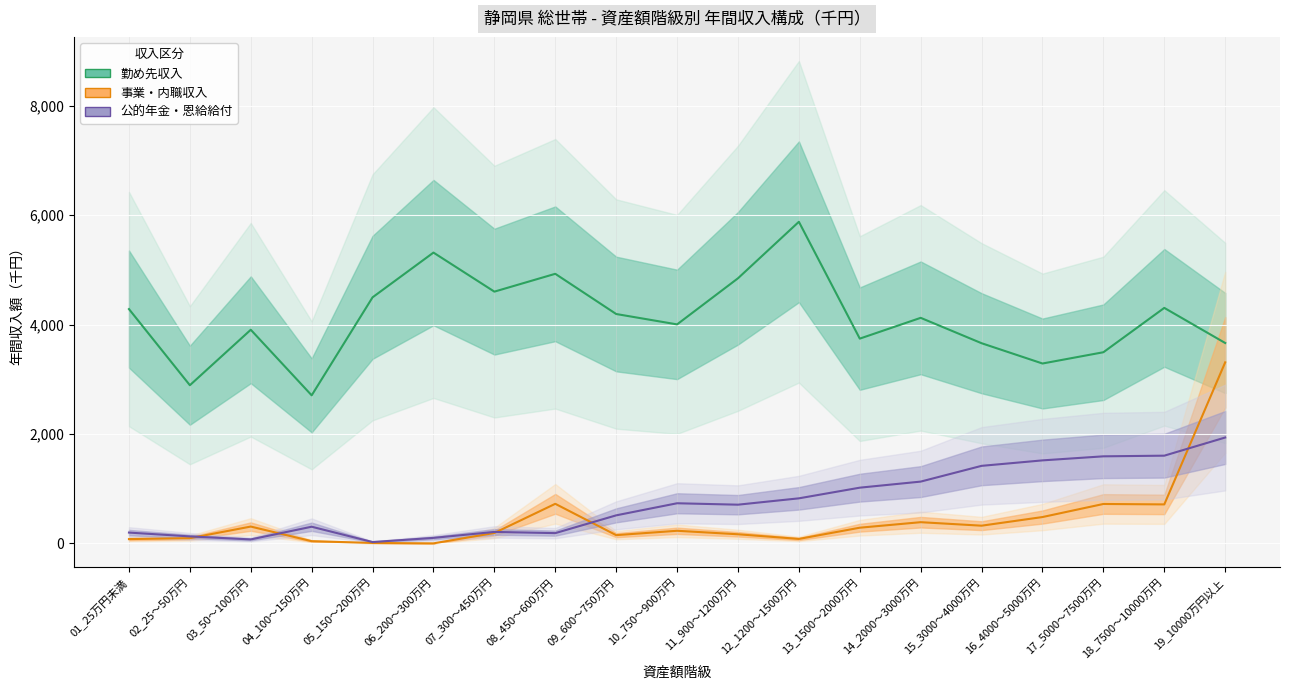

What is the difference between the maximum and minimum values in the 公的年金・恩給給付 series?

1911